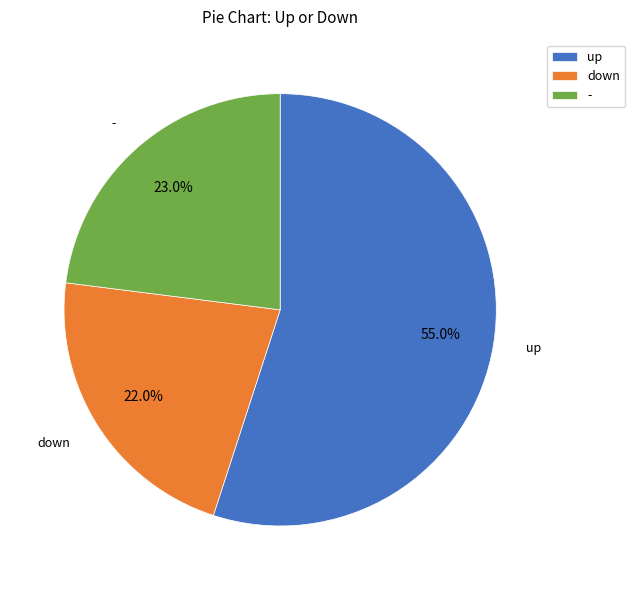

What is the ratio of the value at up to the value at -?

2.4